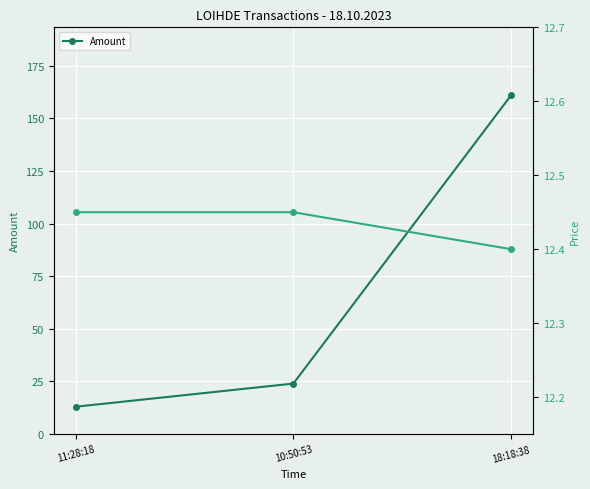

Count the number of data series in this chart.

2